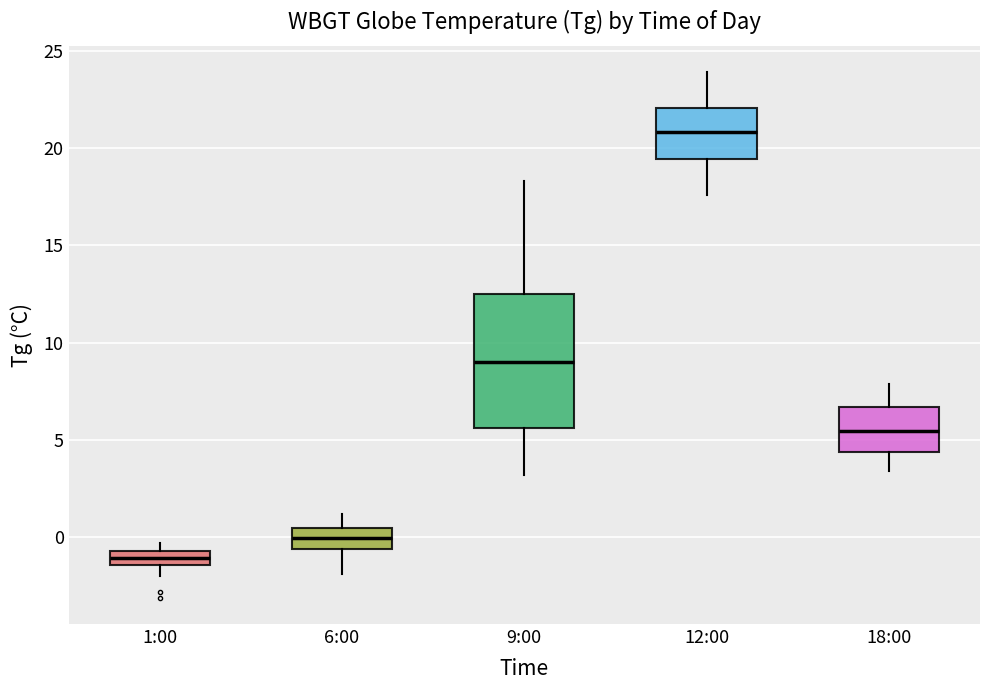

Where is the lower edge of the box for 1:00 on the y-axis? The values are not printed on the chart, so give them approximately, as read against the axis.

-1.5